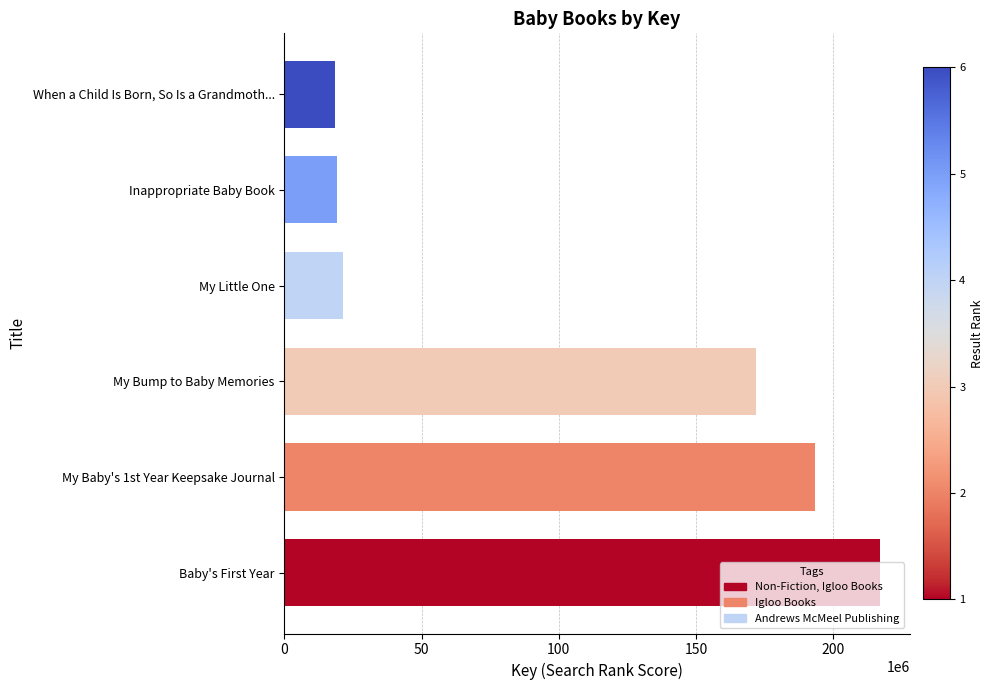

List the labels in order of value, smallest first.

Andrews McMeel Publishing, Andrews McMeel Publishing, Andrews McMeel Publishing, Non-Fiction, Igloo Books, Igloo Books, Non-Fiction, Igloo Books